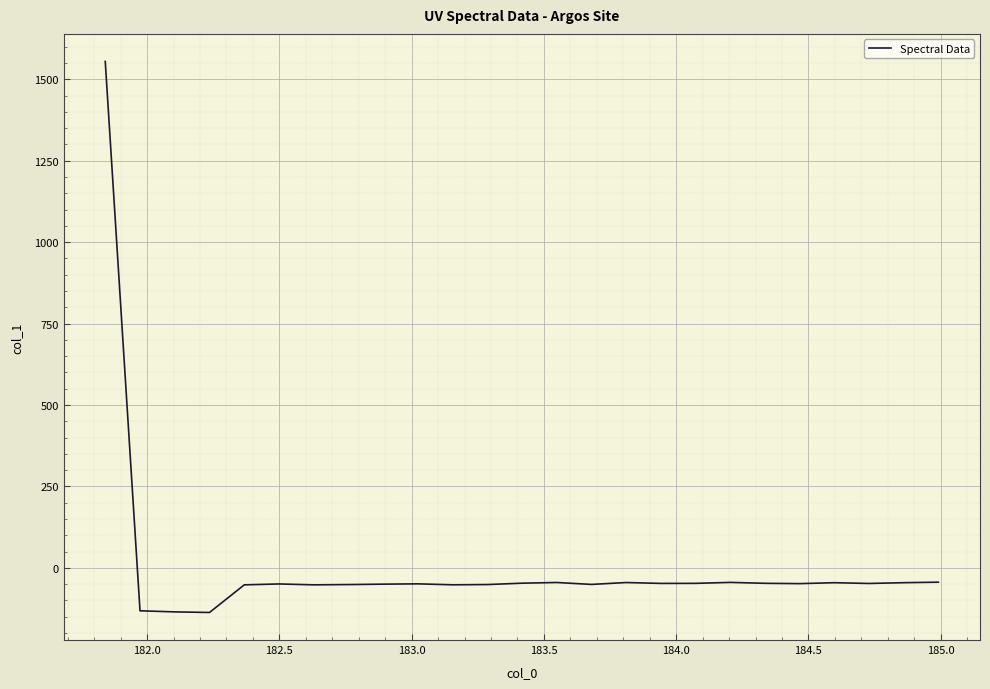

What is the greatest value displayed?

1554.7